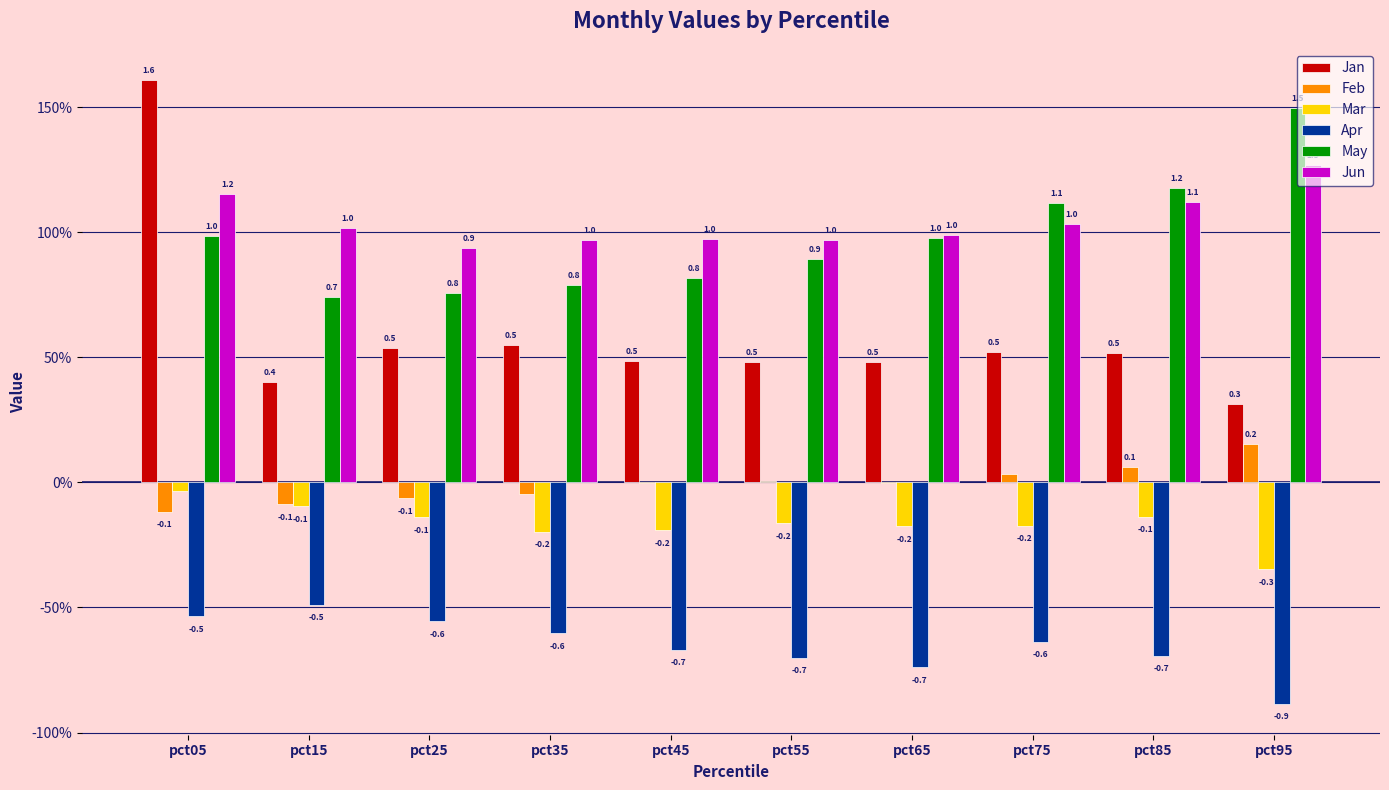

Does the chart contain stacked bars?

No